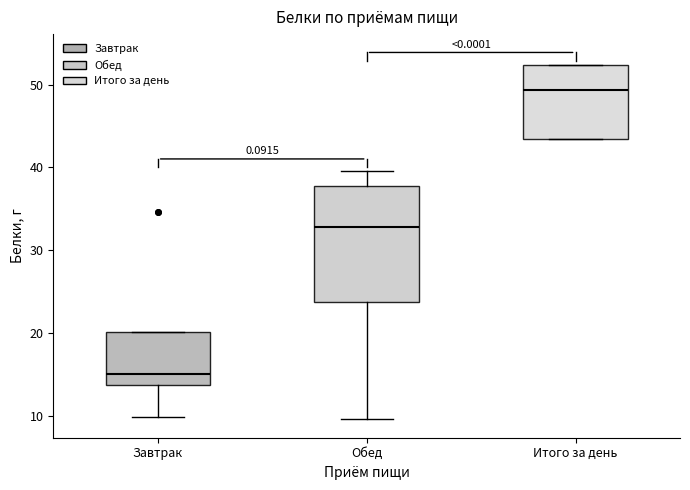

Which box is the tallest, from its lower edge to its upper edge?

Обед